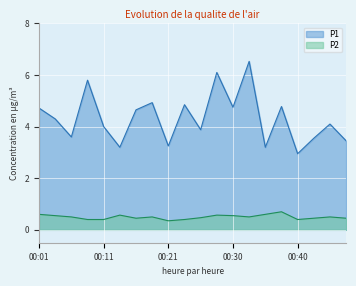

What is the minimum value for P1?

3.0